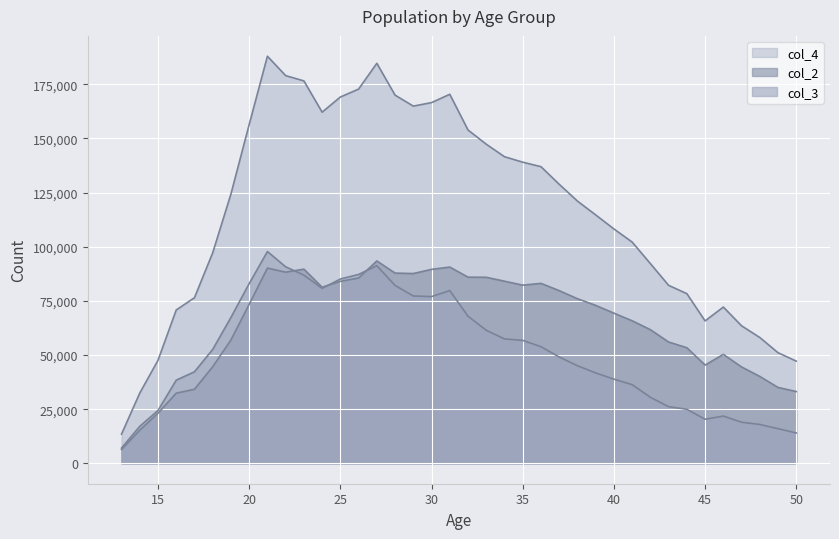

What is the sum of the col_4 values at 43 and 46?

154340